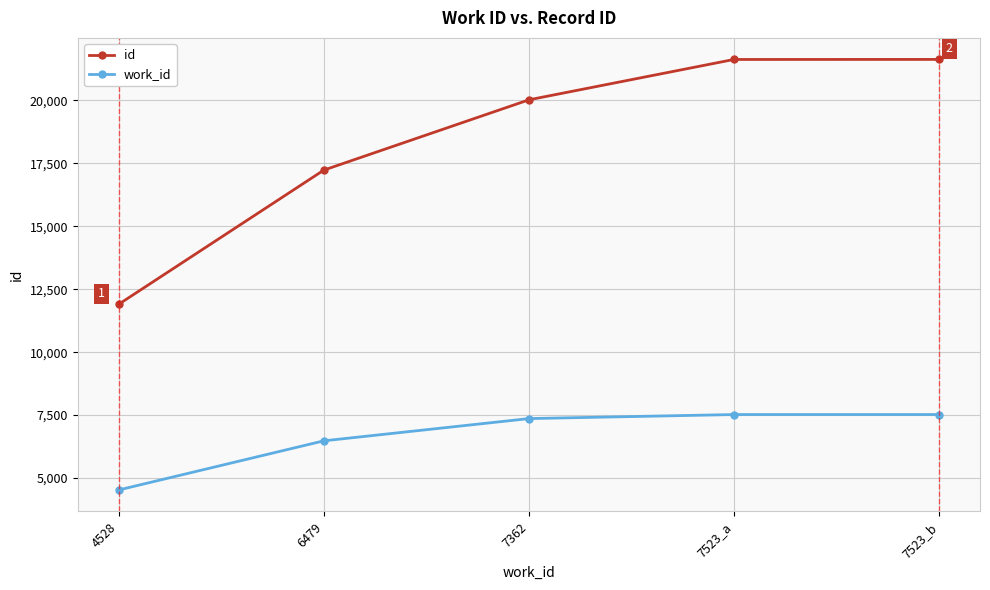

Rank the series by their average value, from highest to lowest.

id, work_id